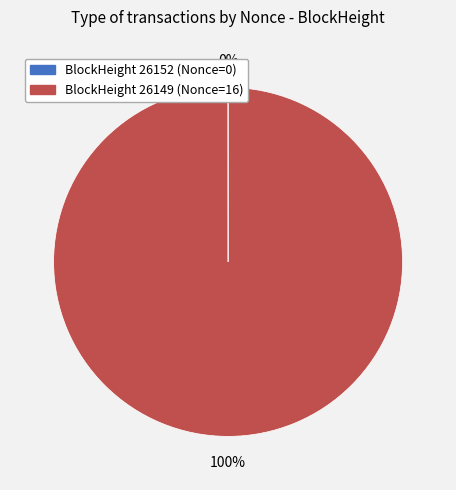

To the nearest percent, what portion does BlockHeight 26149 (Nonce=16) represent?

100%